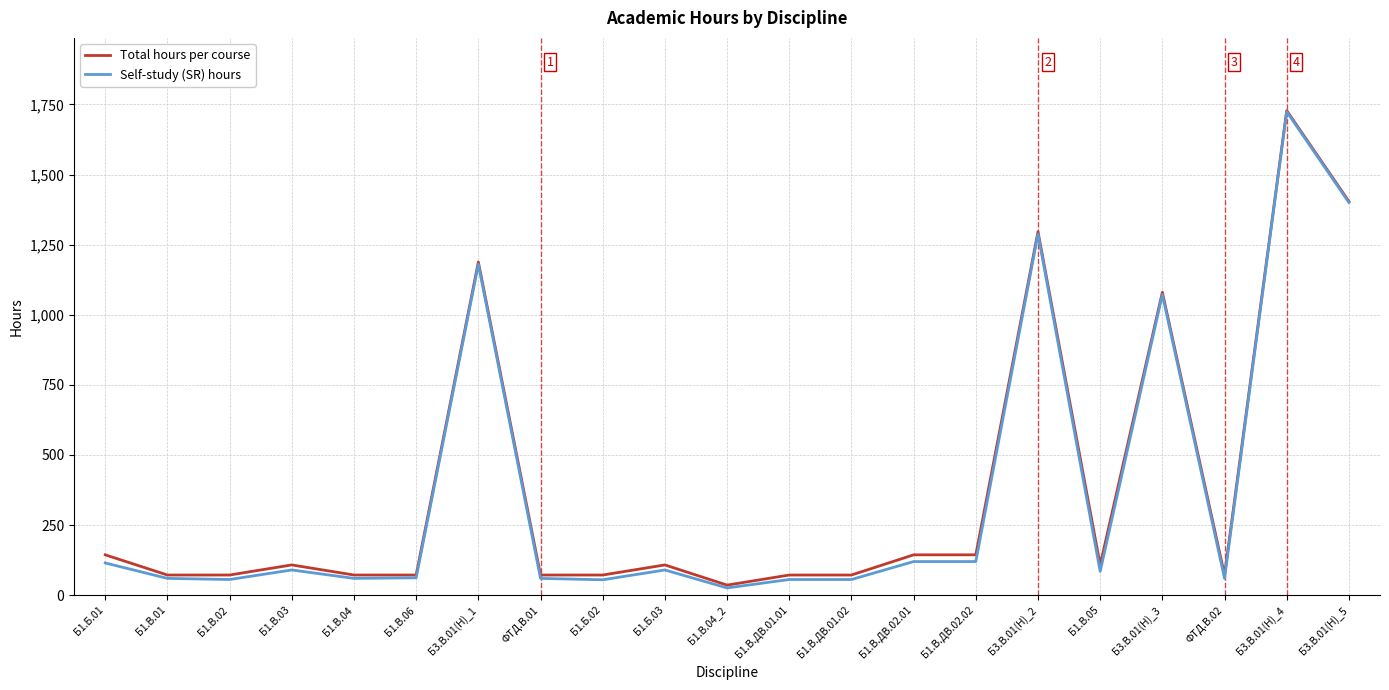

Does the chart have visible grid lines?

Yes